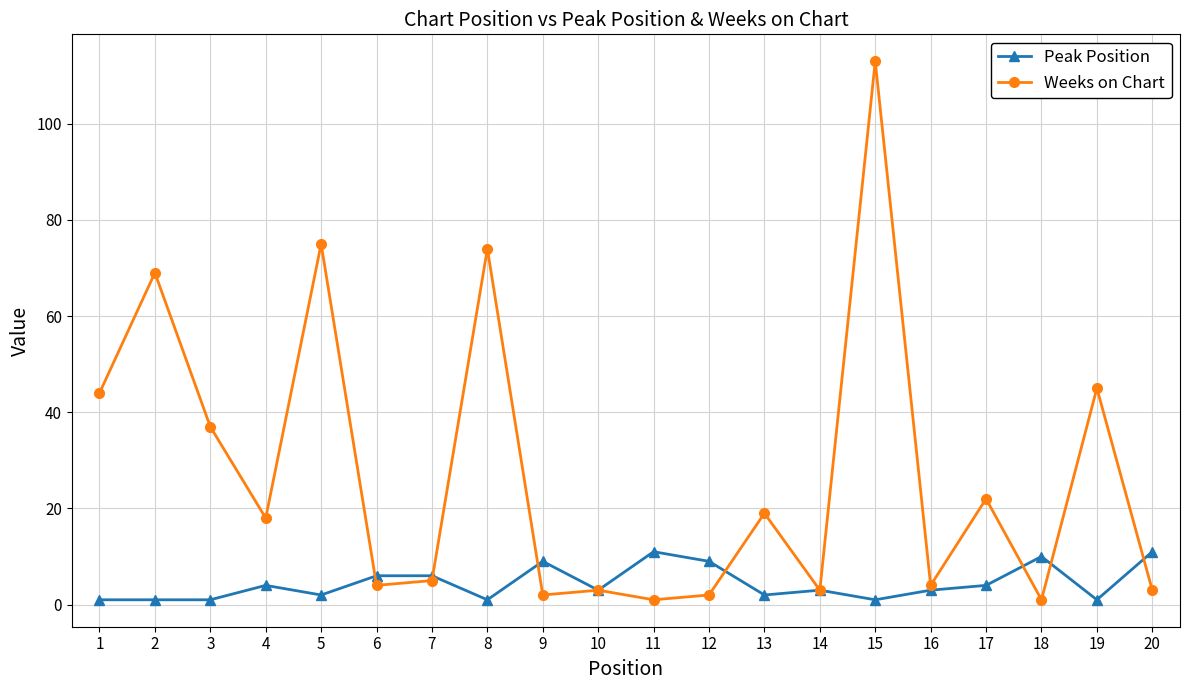

Does the chart have visible grid lines?

Yes